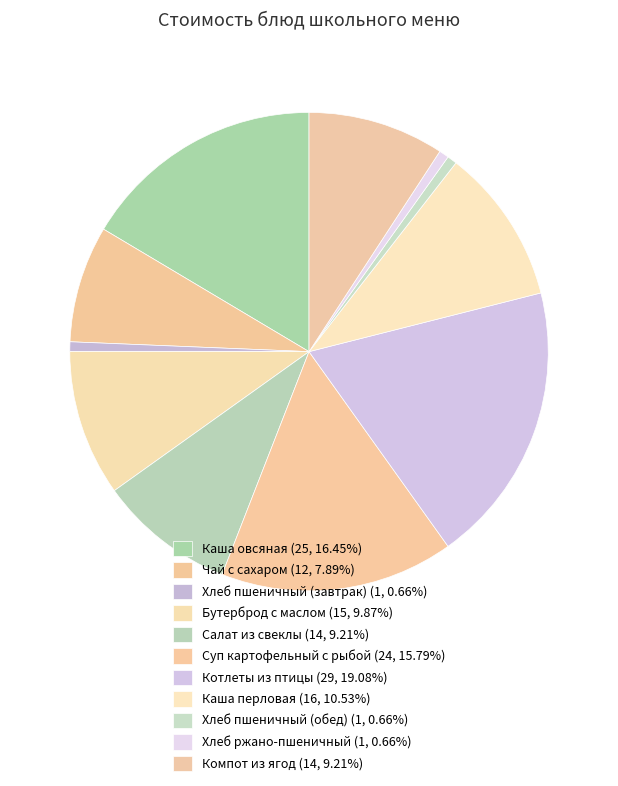

To the nearest percent, what is the combined percentage of Хлеб пшеничный (обед) and Компот из ягод?

10%